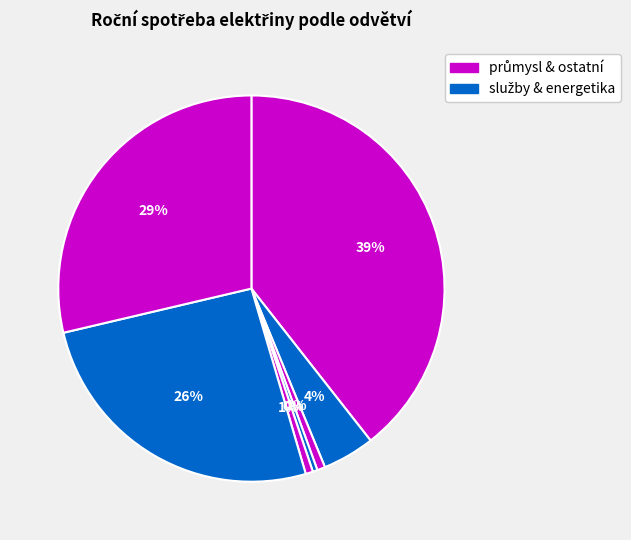

How many segments does this pie chart have?

7